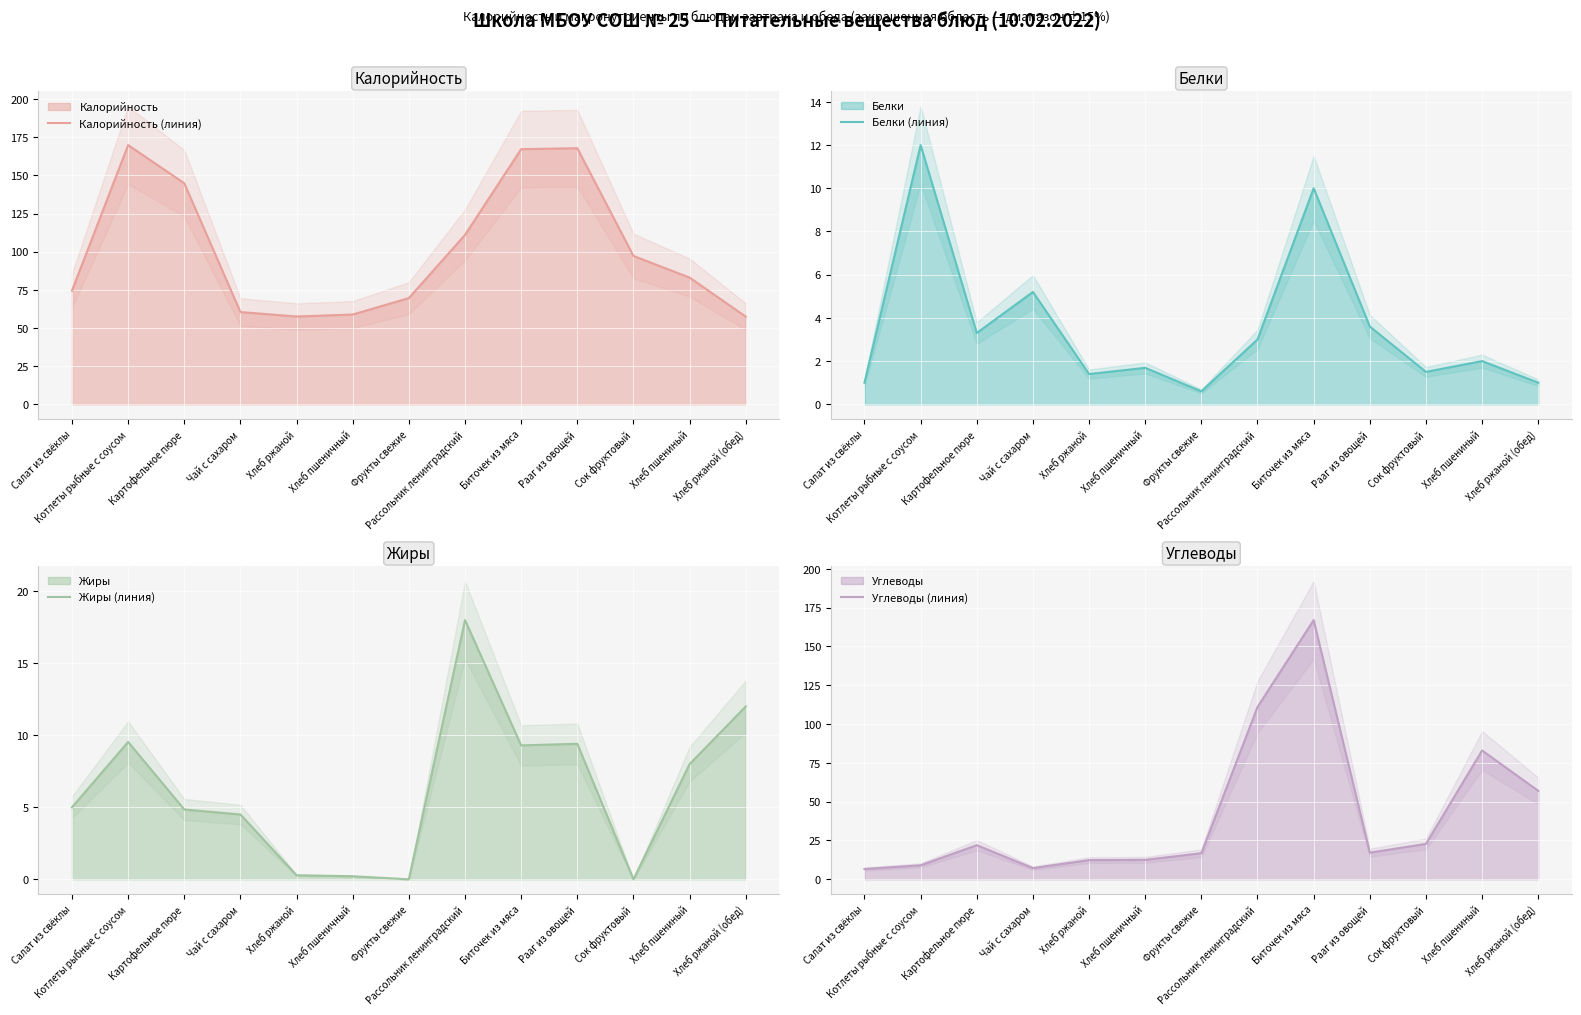

What is the difference between the Калорийность (линия) values at Салат из свёклы and Чай с сахаром?

14.0